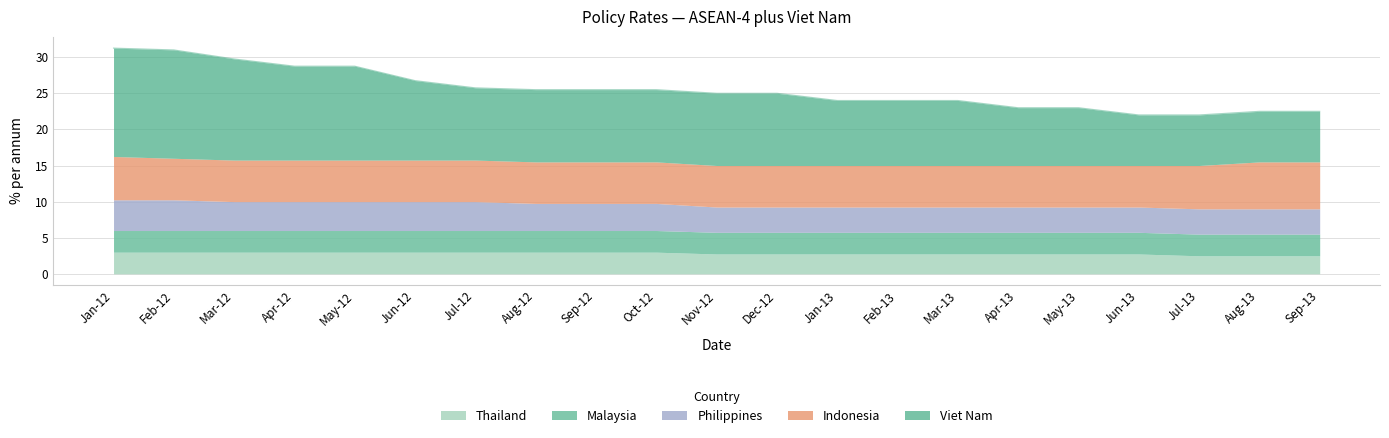

What is the maximum value shown in the chart?

15.0